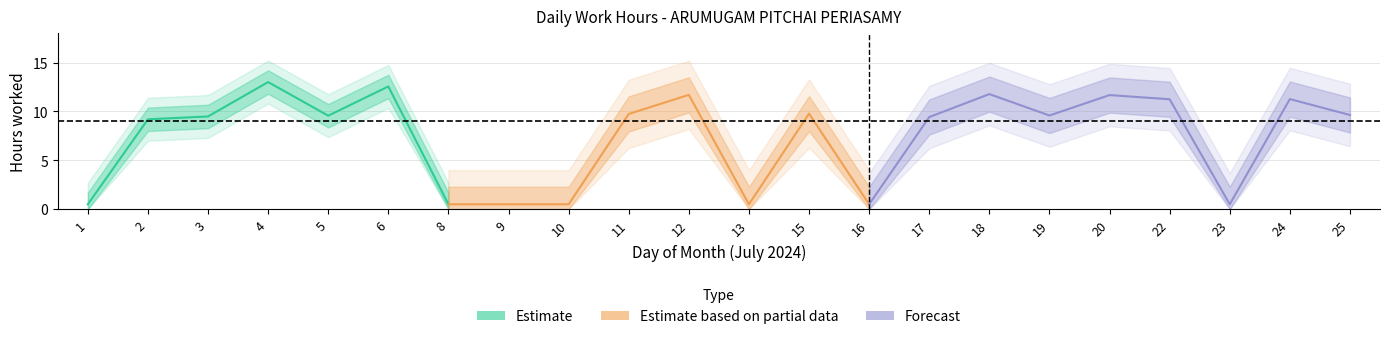

Rank the categories by value from lowest to highest.

1, 8, 9, 10, 13, 16, 23, 2, 17, 3, 5, 19, 25, 11, 15, 22, 24, 20, 12, 18, 6, 4